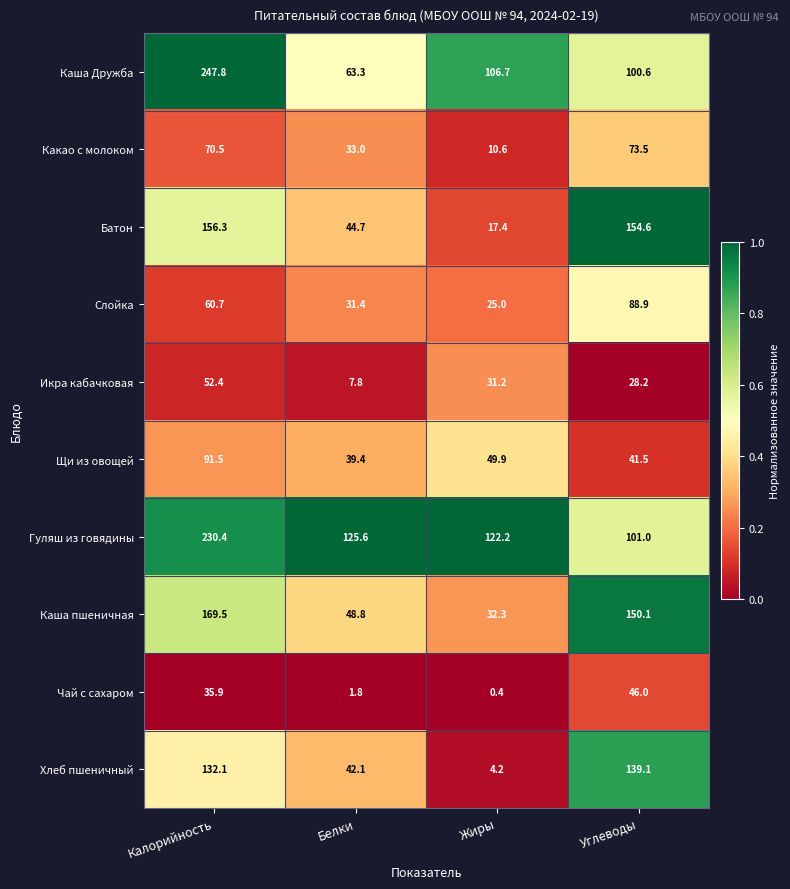

What is the spread (max minus min) of values at Жиры?

121.8